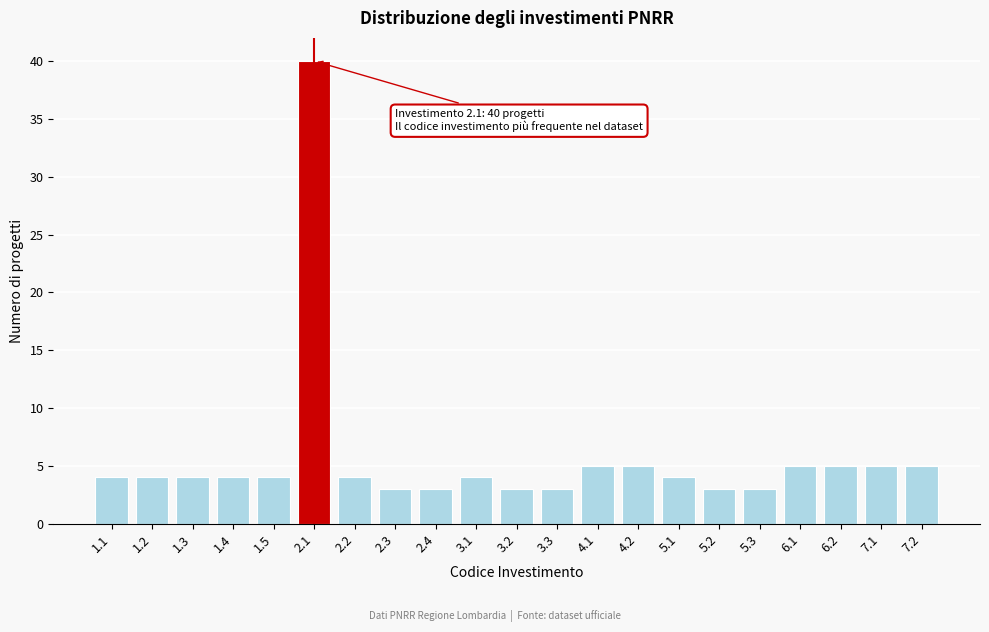

Reading left to right, transcribe all the data shown in this chart.

4	4	4	4	4	40	4	3	3	4	3	3	5	5	4	3	3	5	5	5	5